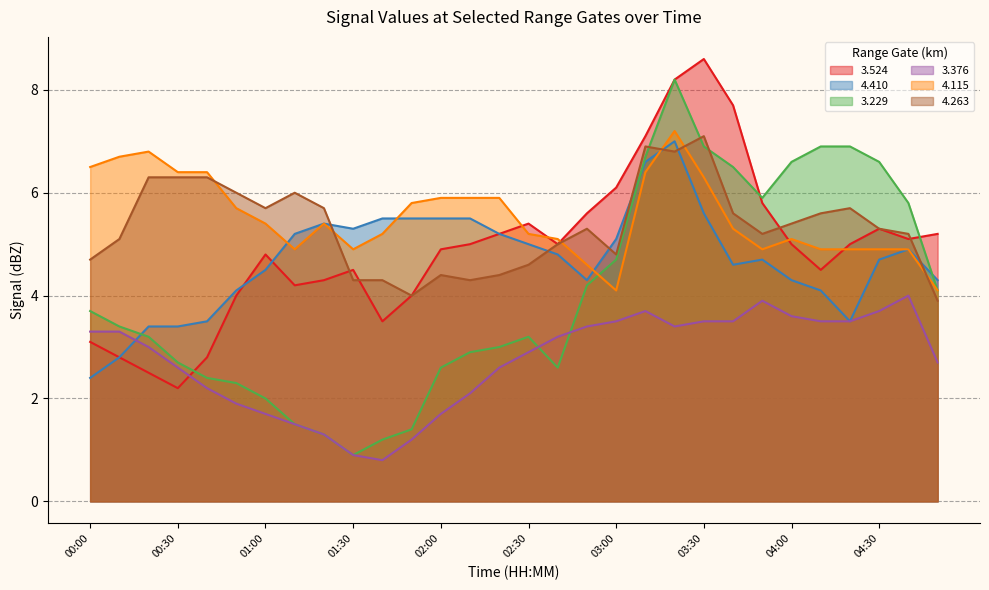

Which has a higher value, 03:10 or 04:50?

03:10